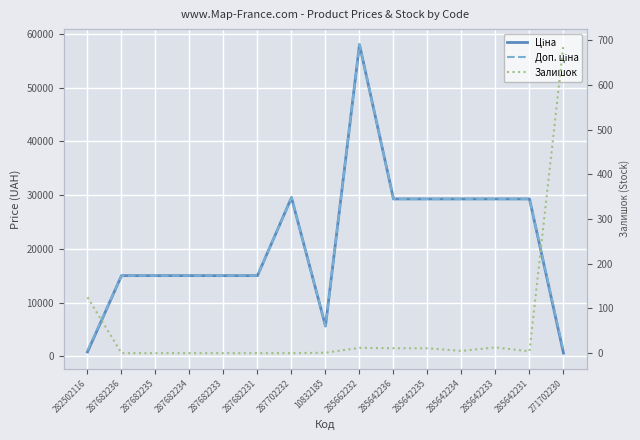

Rank the series at 287682233 from lowest to highest value.

Залишок, Ціна, Доп. ціна